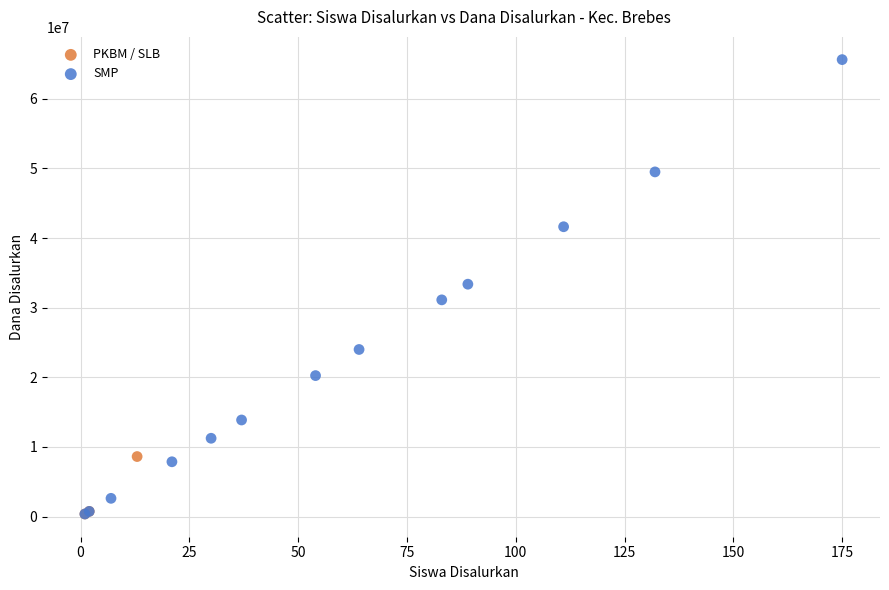

What are all the series names shown in the legend?

PKBM / SLB, SMP